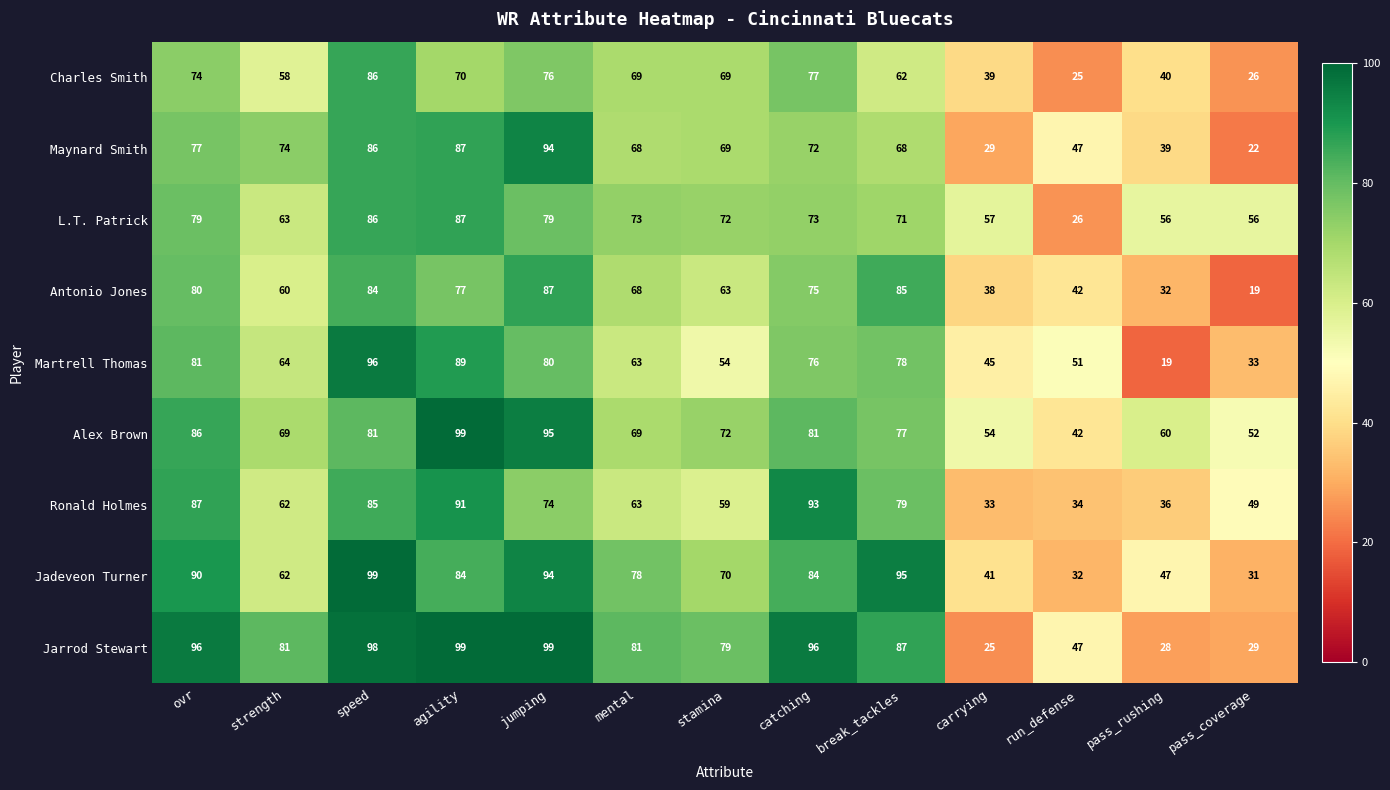

What is the spread (max minus min) of values at ovr?

22